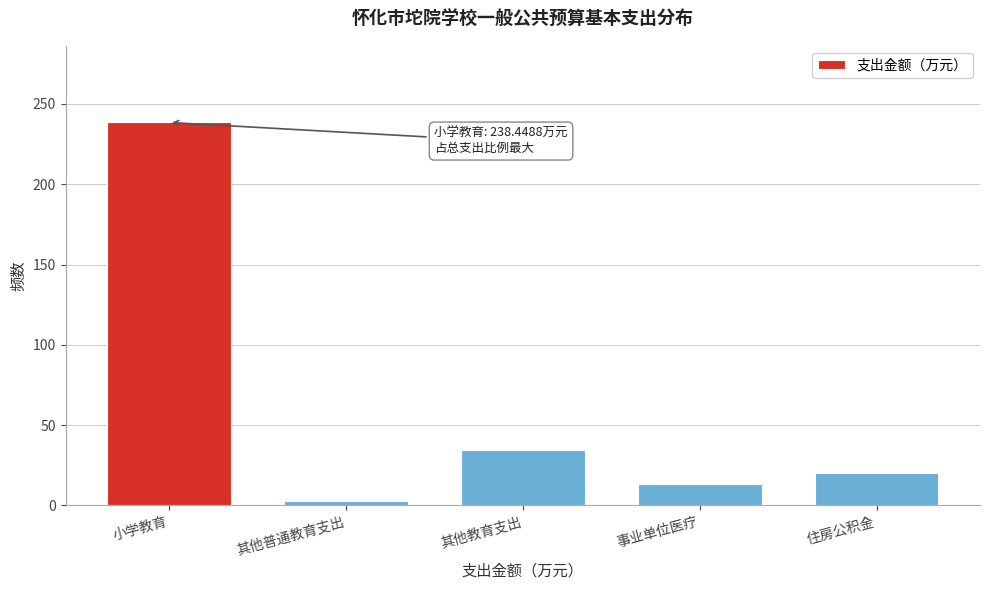

Reading left to right, list all the values displayed in this chart.

小学教育=238.4	其他普通教育支出=2.8	其他教育支出=34.8	事业单位医疗=13.3	住房公积金=20.0